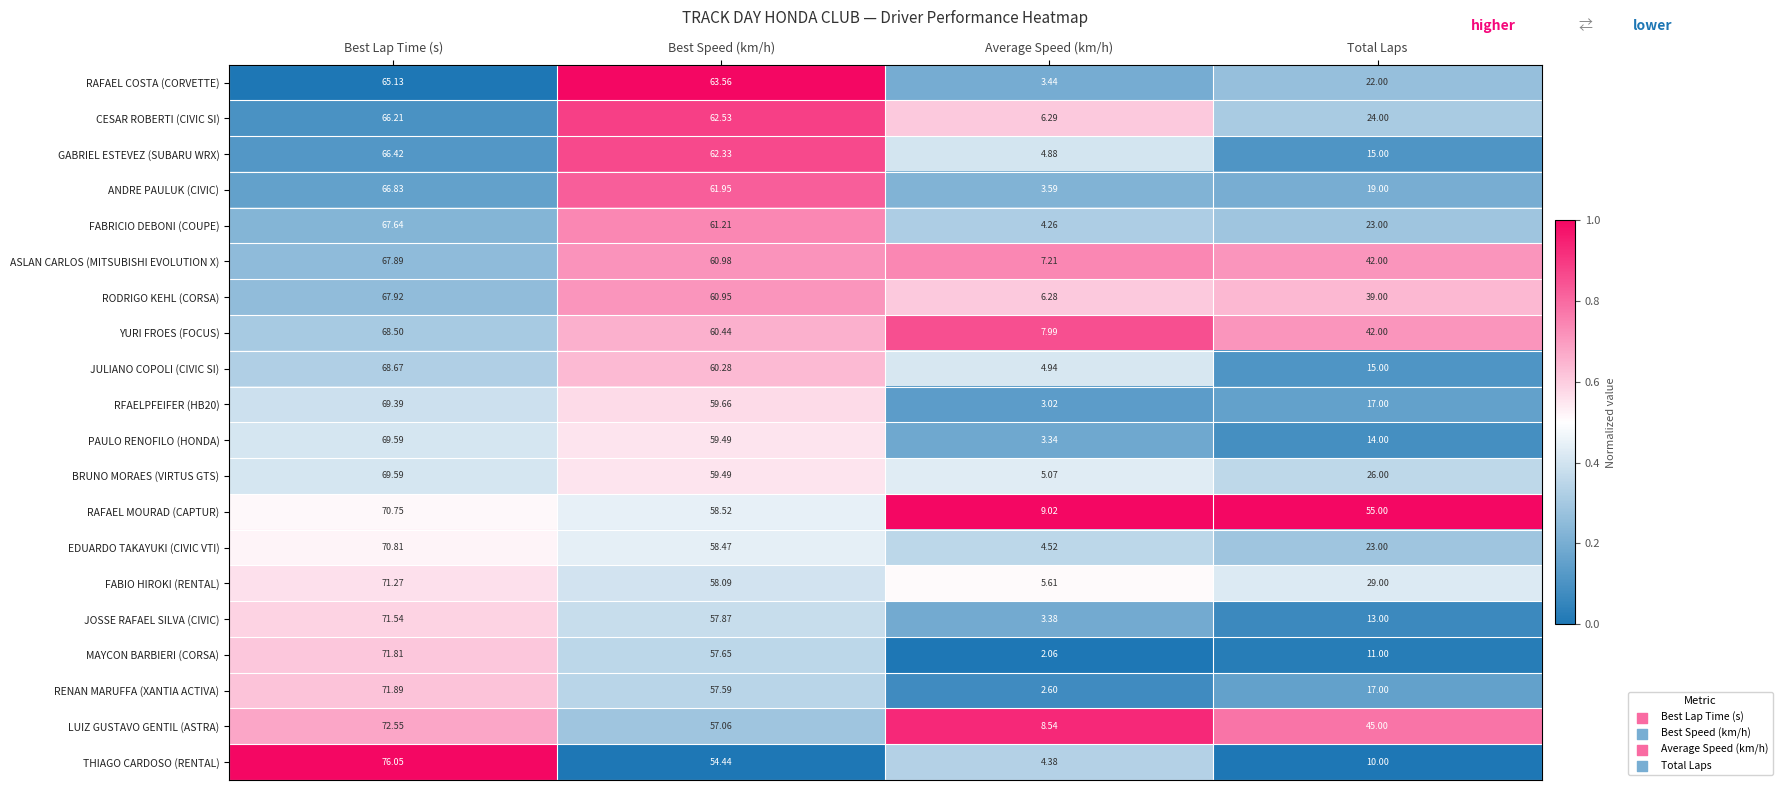

Rank the categories by ANDRE PAULUK (CIVIC) value from highest to lowest.

Best Lap Time (s), Best Speed (km/h), Total Laps, Average Speed (km/h)